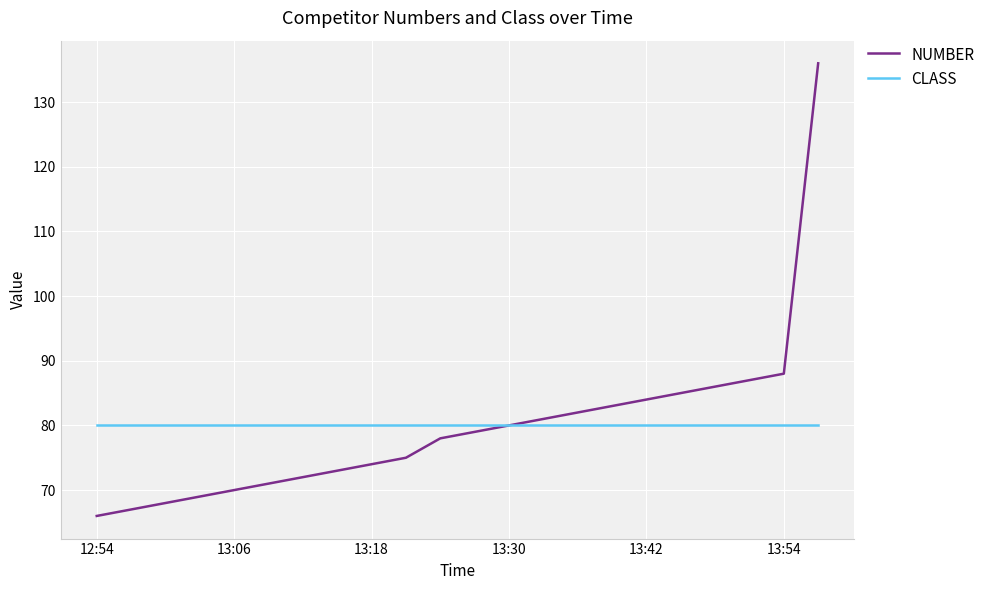

Which series has the widest spread of values?

NUMBER